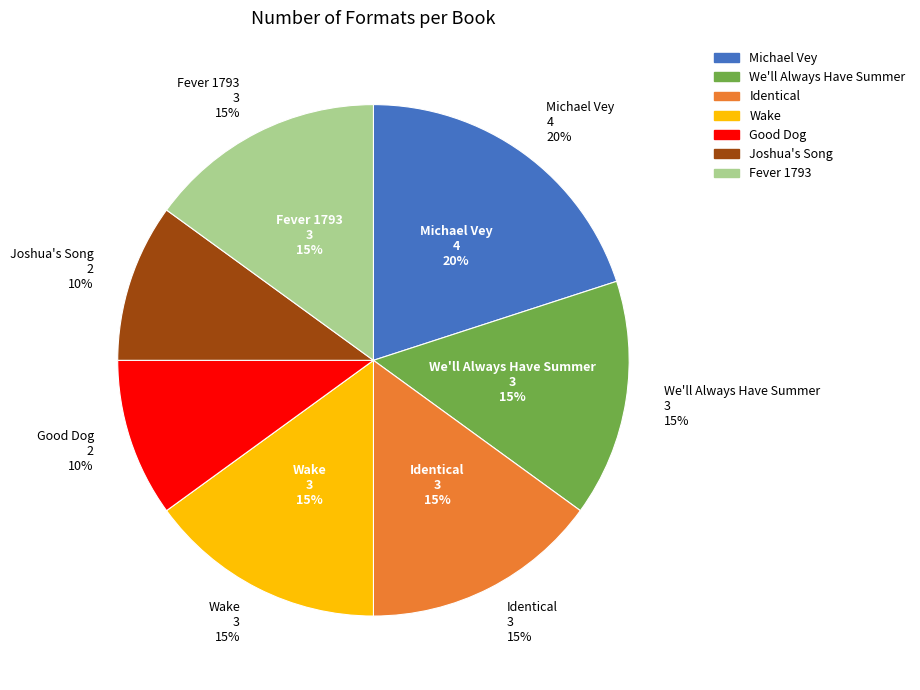

True or false: Joshua's Song accounts for 10% of the total.

True